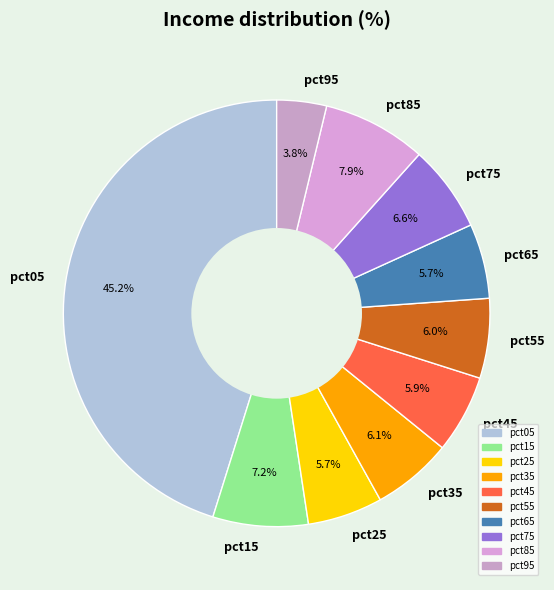

To the nearest percent, what is the average slice percentage?

10%